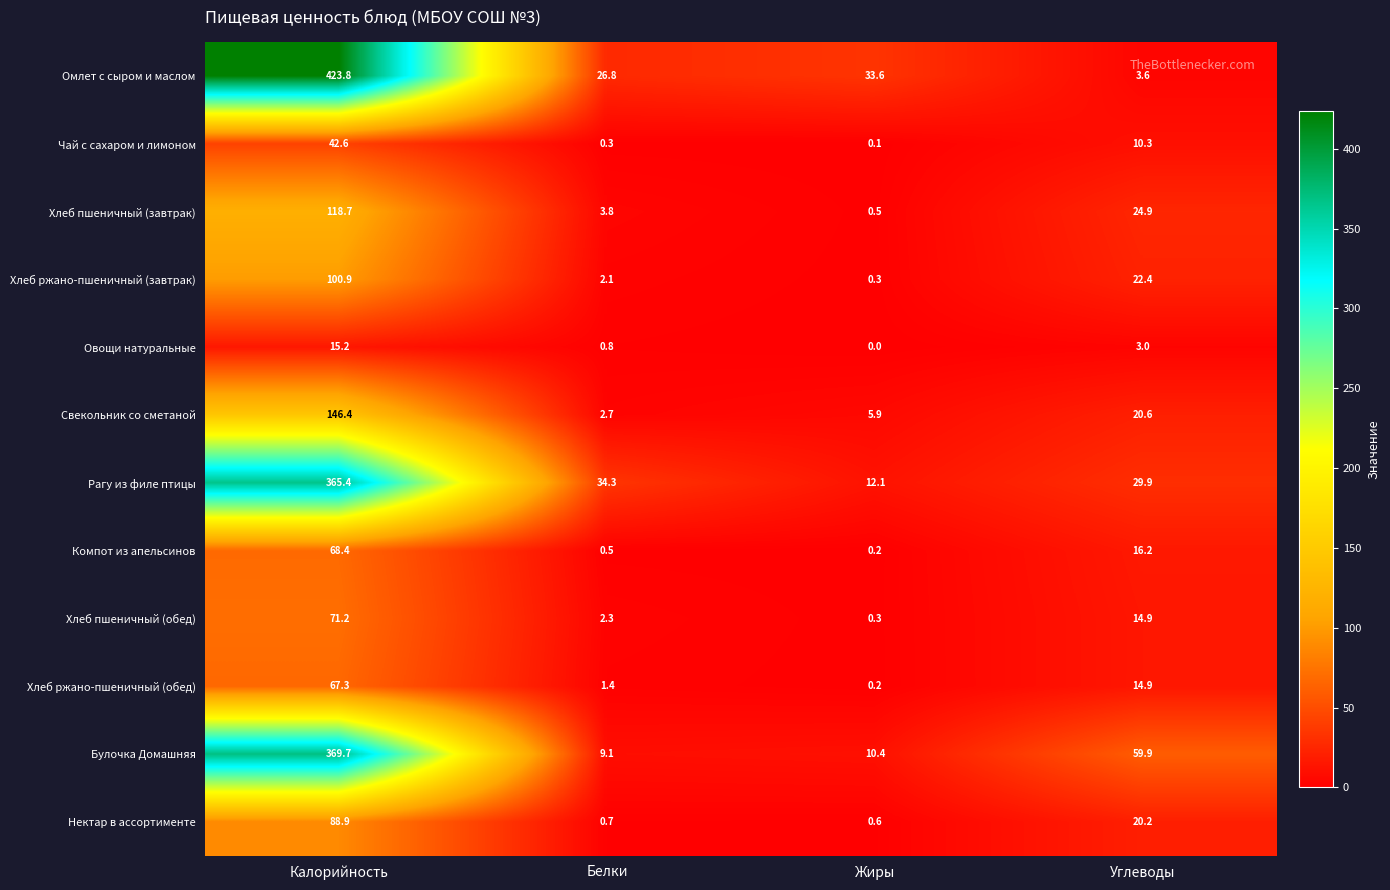

The Хлеб ржано-пшеничный (завтрак) series shows 6.3 at Углеводы. True or false?

False